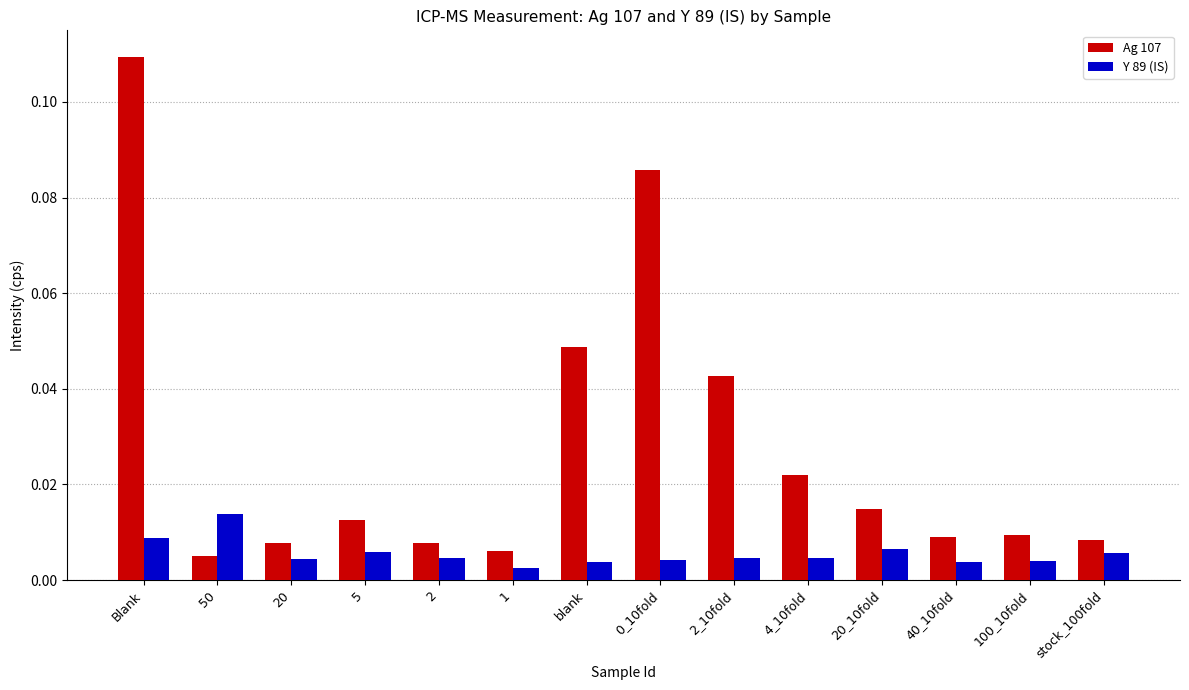

What is the label of the 6th bar from the left?

1